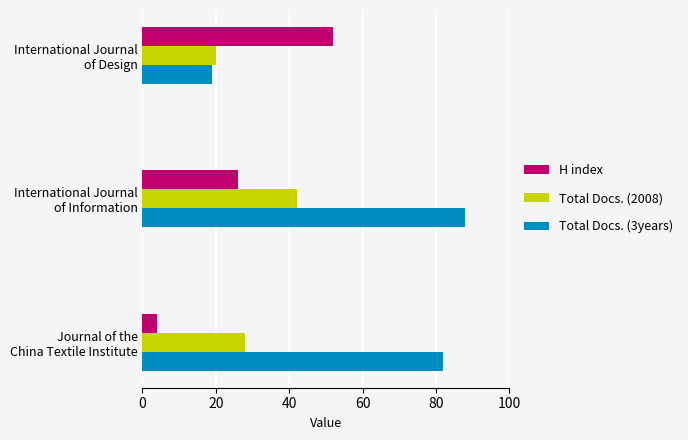

What is the minimum value for Total Docs. (2008)?

20